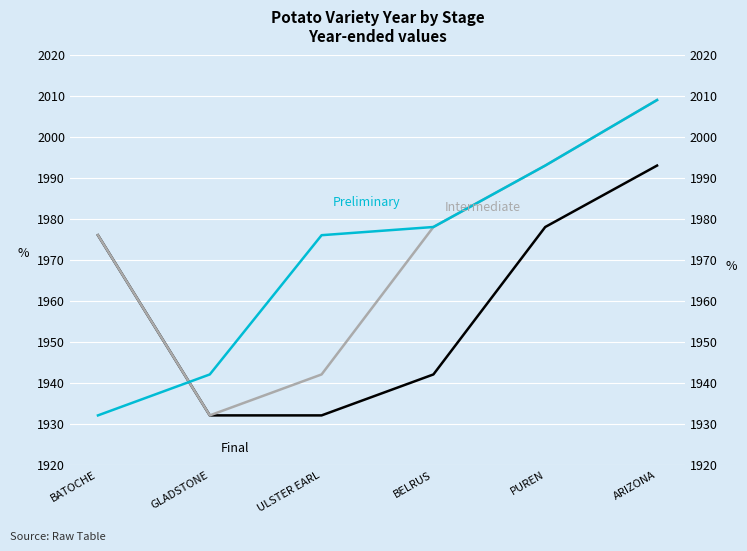

What is the difference between the second highest and second lowest values in the Final series?

46